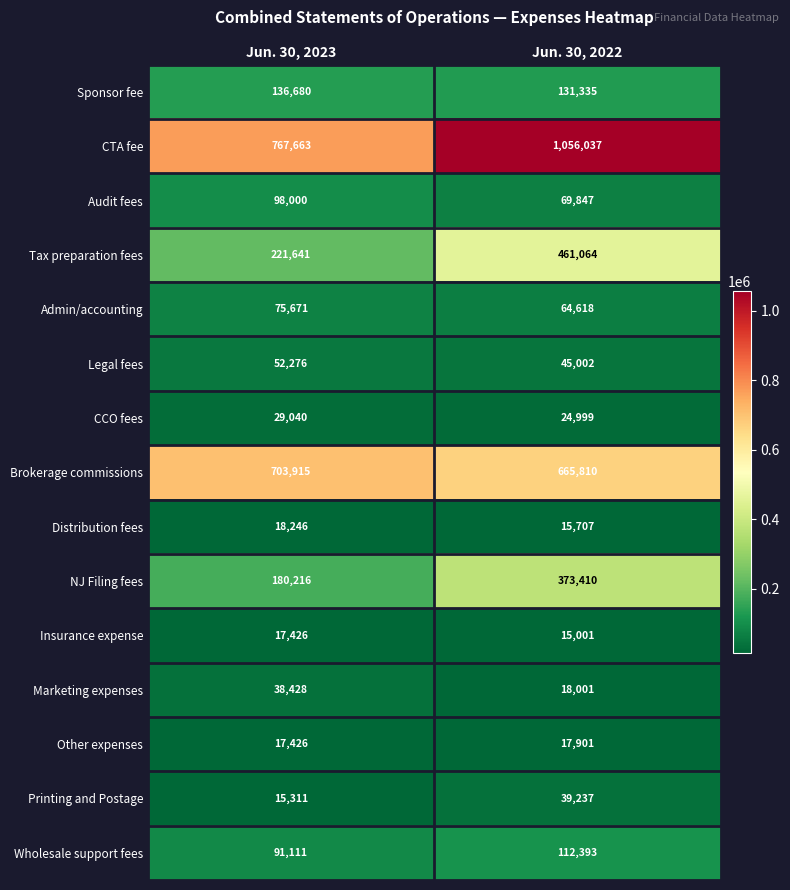

Reading right to left, transcribe all the data shown in this chart.

Sponsor fee: 131335	136680
CTA fee: 1056037	767663
Audit fees: 69847	98000
Tax preparation fees: 461064	221641
Admin/accounting: 64618	75671
Legal fees: 45002	52276
CCO fees: 24999	29040
Brokerage commissions: 665810	703915
Distribution fees: 15707	18246
NJ Filing fees: 373410	180216
Insurance expense: 15001	17426
Marketing expenses: 18001	38428
Other expenses: 17901	17426
Printing and Postage: 39237	15311
Wholesale support fees: 112393	91111